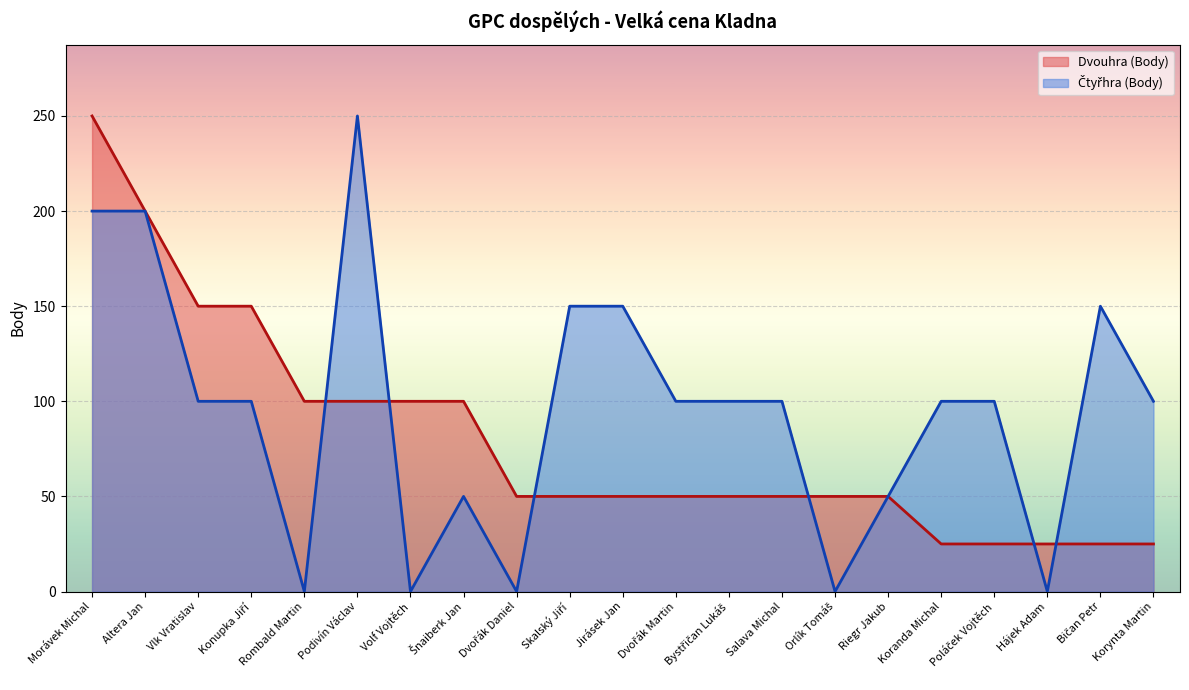

At which label is Dvouhra (Body) closest to 137?

Vlk Vratislav